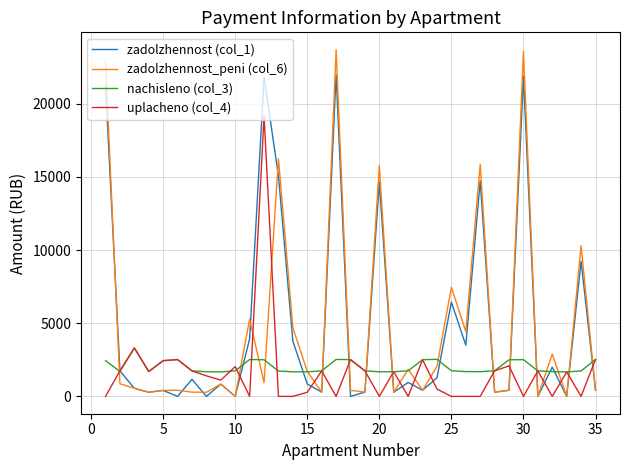

Which series has the largest range (max minus min)?

zadolzhennost_peni (col_6)